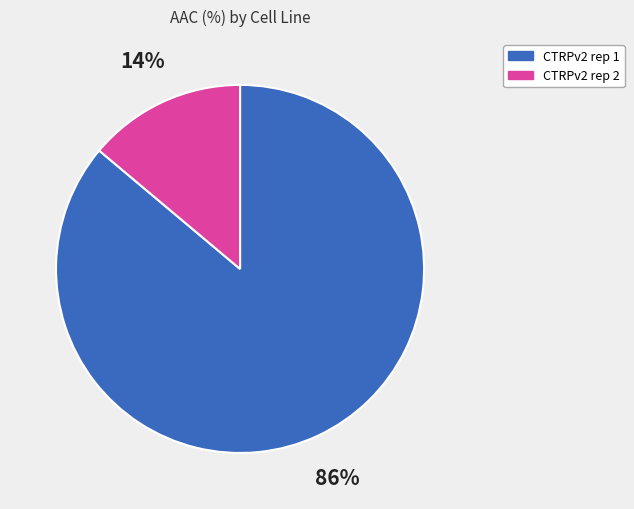

True or false: CTRPv2 rep 2 accounts for 1% of the total.

False